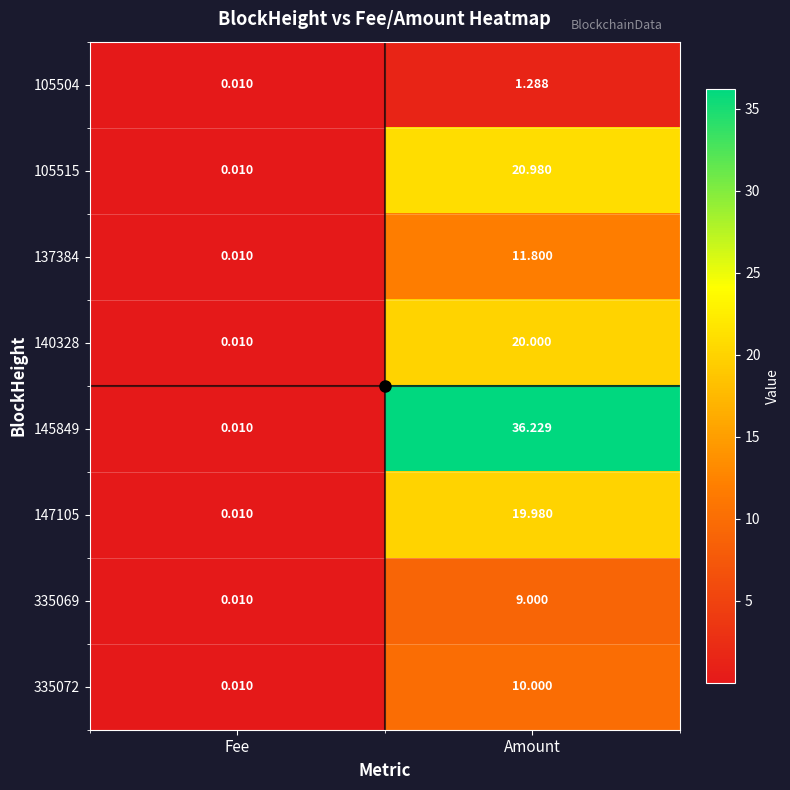

At how many categories does at least one series exceed 21?

1